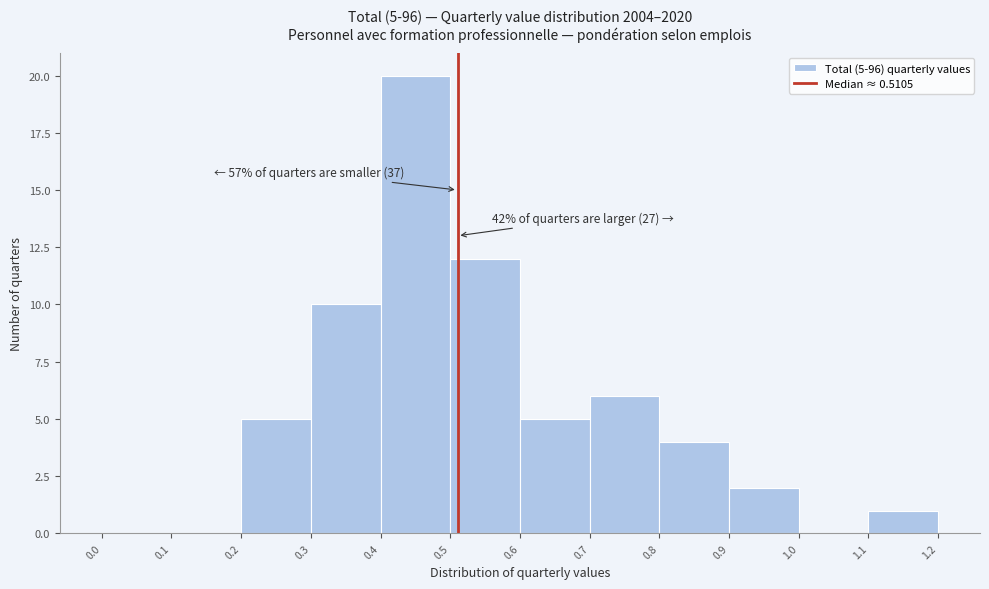

Which range on the x-axis has the tallest bar?

0.4 to 0.5